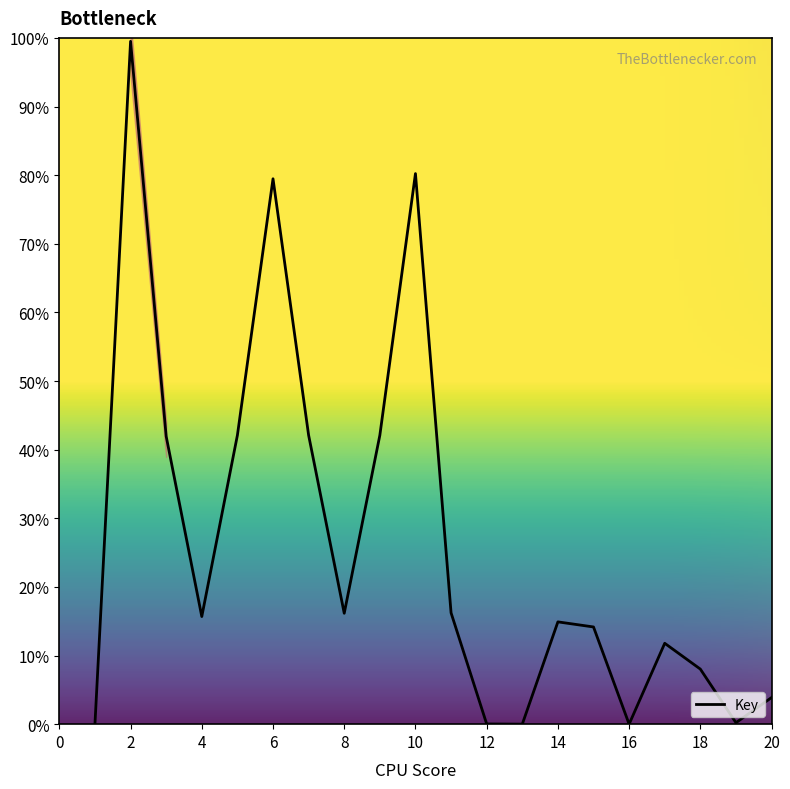

Is it true that the value at 6 is 79.5?

True